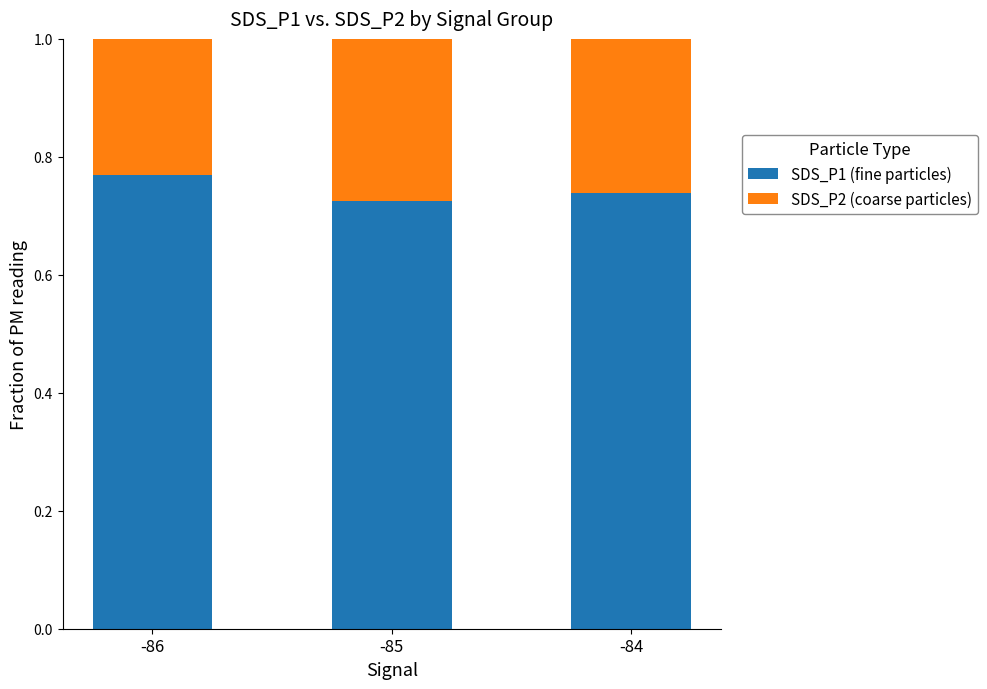

What is the total value across all series at -85?

1.0